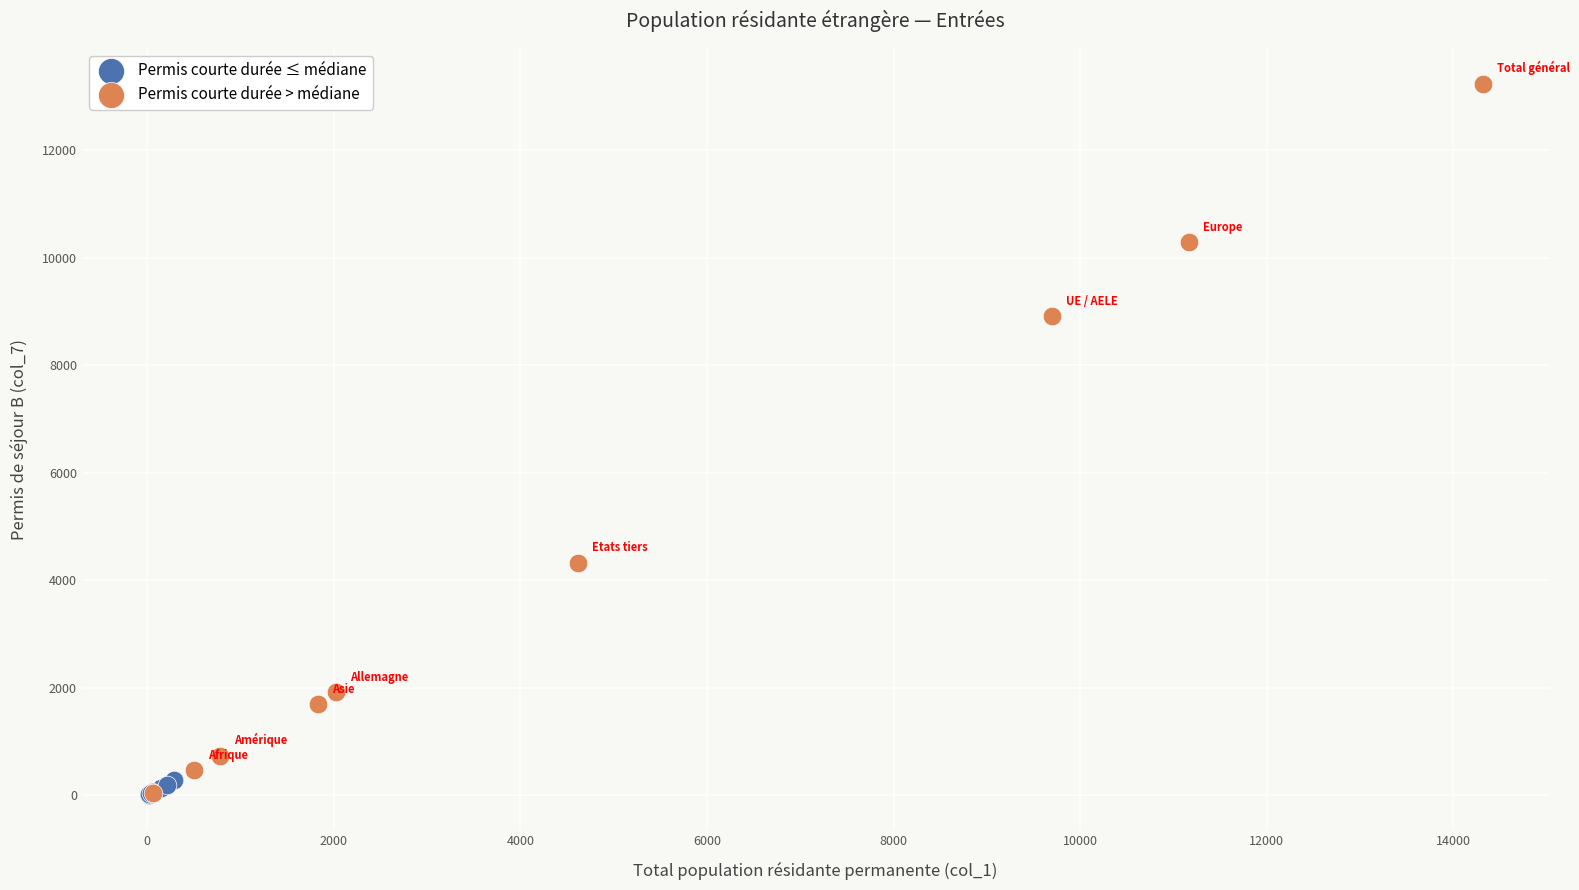

Which series reaches the maximum Y coordinate?

Permis courte durée > médiane